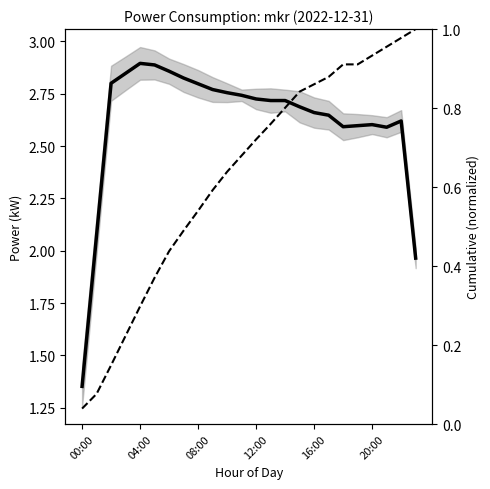

What is the total value across all series at 10?

3.4